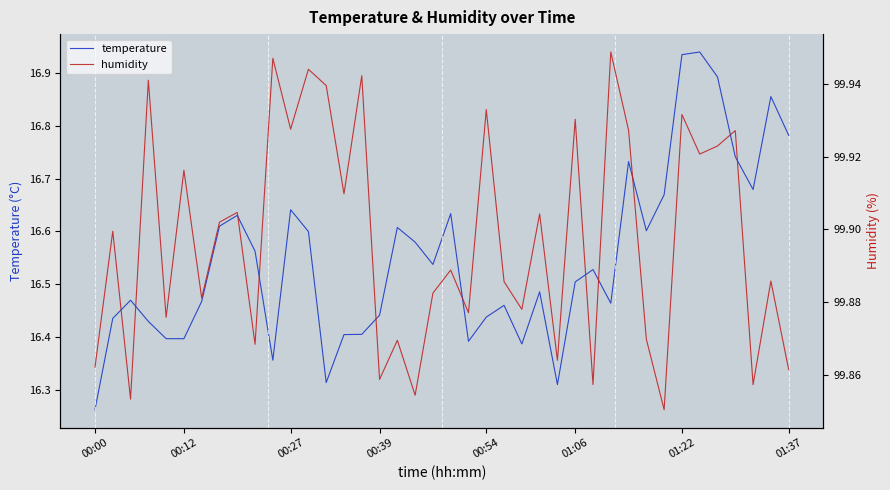

True or false: humidity and temperature intersect in this chart.

False